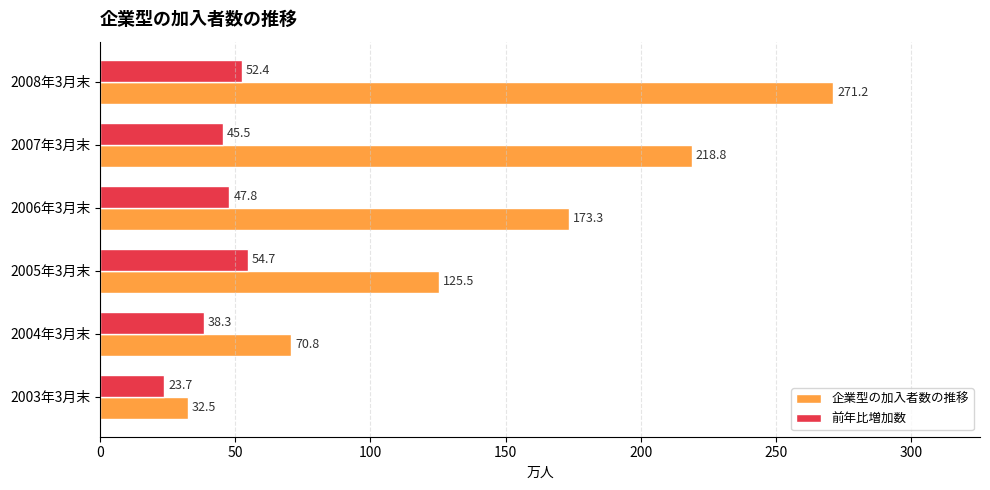

Which category has the highest value in the 前年比増加数 series?

2005年3月末